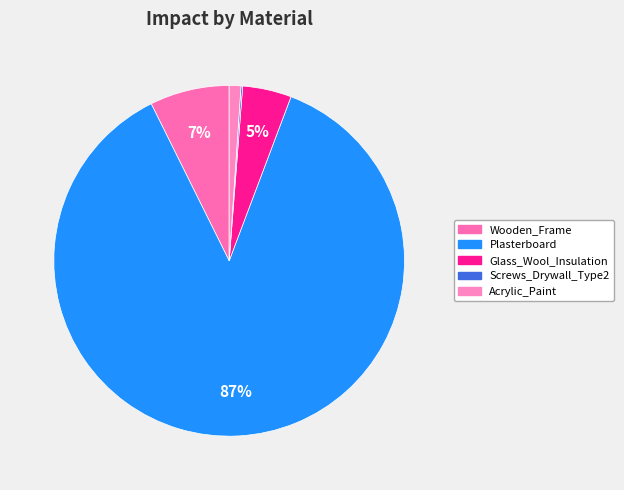

To the nearest percent, what is the difference between the largest and smallest slice percentages?

87%